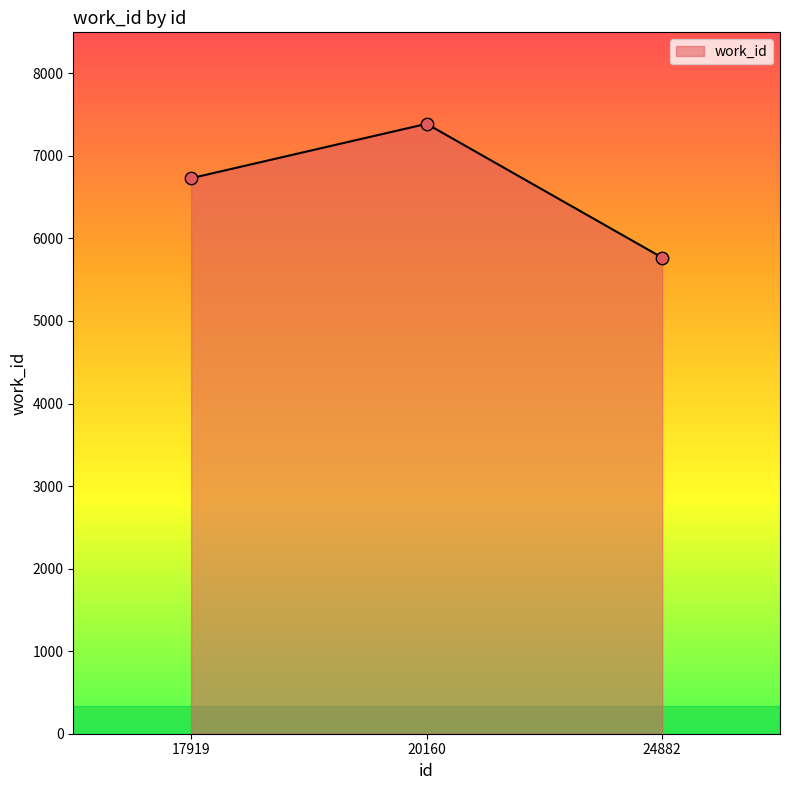

Between 20160 and 17919, which is larger?

20160